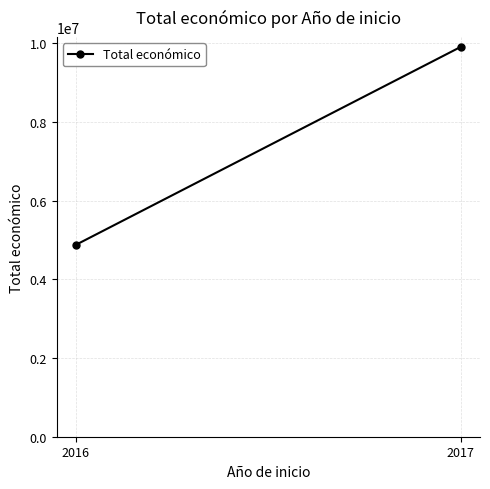

How many data points does each series have?

2